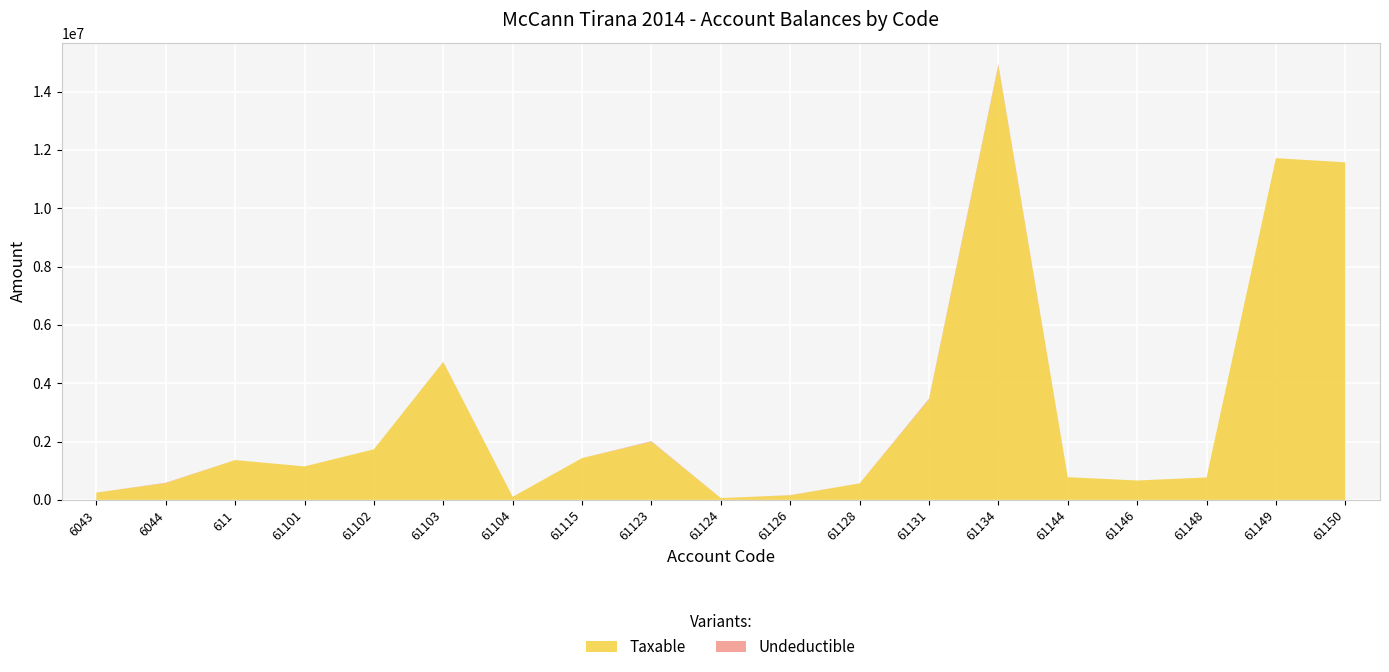

Reading left to right, what are all the values shown in this chart?

Taxable: 250227.1	575296.9	1366068.5	1149043.7	1735151.5	4731146.9	105900.0	1433753.2	1991862.2	61813.2	157990.0	567460.5	3437988.5	14887859.8	779642.1	666085.5	769080.9	11717876.6	11574631.1
Undeductible: 0.0	12822.0	0.0	0.0	0.0	3920.0	0.0	250.0	18500.0	0.0	5100.0	0.0	28000.0	43299.0	0.0	0.0	0.0	0.0	0.0